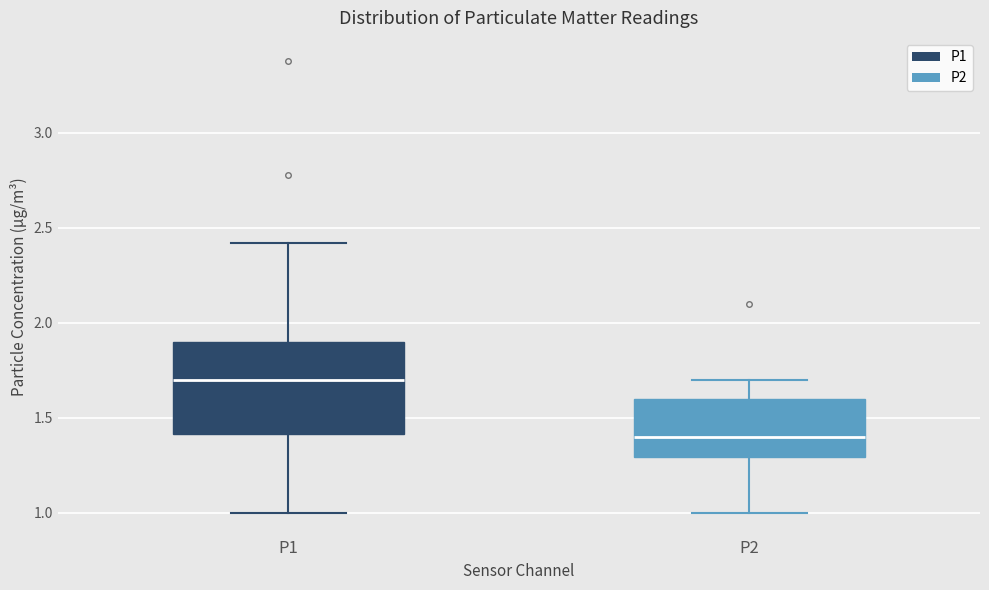

Where does the median line of the box for P2 sit on the y-axis? The values are not printed on the chart, so give them approximately, as read against the axis.

1.4